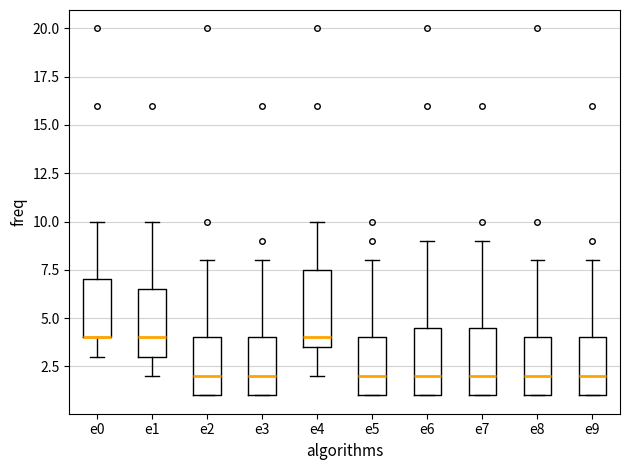

Reading left to right, read every box against the y-axis: the position of its median line, the range the box covers, and the ends of its whiskers. The values are not printed on the chart, so give them approximately, as read against the axis.

e0: median 4.0 (drawn on the box's lower edge), box 4.0 to 7.0, whiskers 3.0 to 10.0
e1: median 4.0, box 3.0 to 6.5, whiskers 2.0 to 10.0
e2: median 2.0, box 1.0 to 4.0, whiskers 1.0 to 8.0
e3: median 2.0, box 1.0 to 4.0, whiskers 1.0 to 8.0
e4: median 4.0, box 3.5 to 7.5, whiskers 2.0 to 10.0
e5: median 2.0, box 1.0 to 4.0, whiskers 1.0 to 8.0
e6: median 2.0, box 1.0 to 4.5, whiskers 1.0 to 9.0
e7: median 2.0, box 1.0 to 4.5, whiskers 1.0 to 9.0
e8: median 2.0, box 1.0 to 4.0, whiskers 1.0 to 8.0
e9: median 2.0, box 1.0 to 4.0, whiskers 1.0 to 8.0